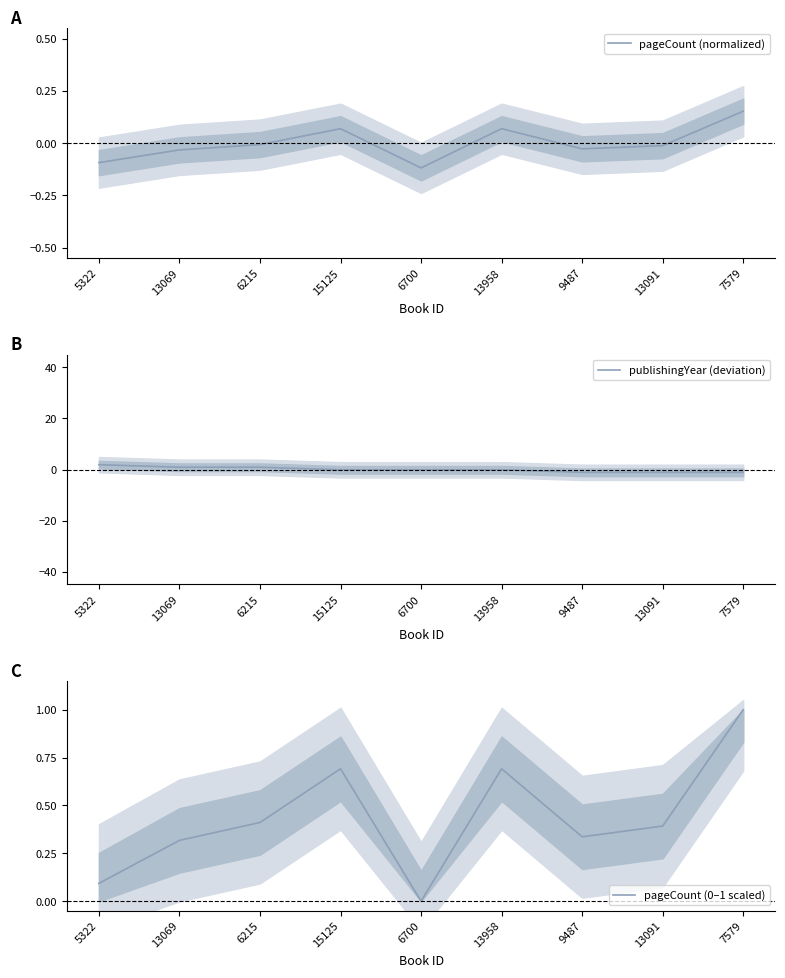

How many lines are shown in the chart?

3